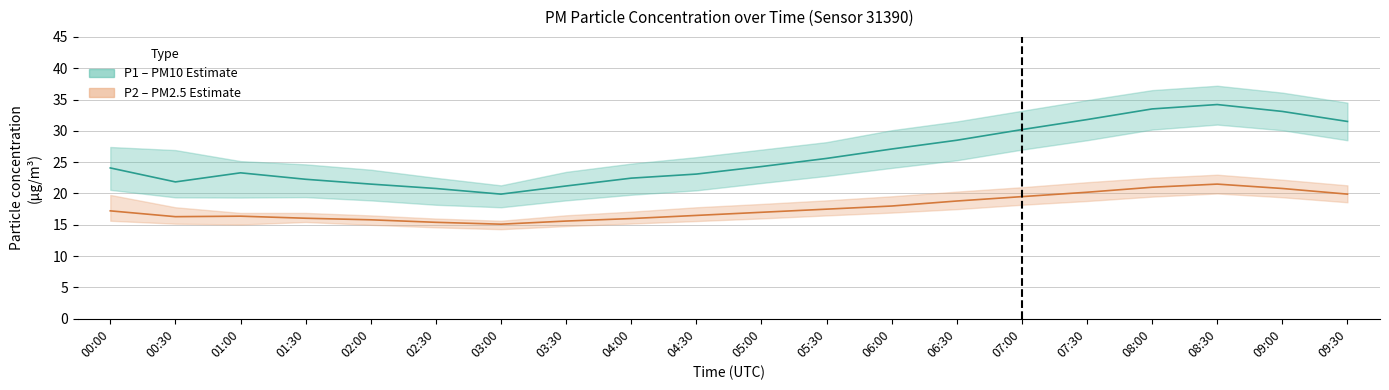

At which label is P2 line closest to 18?

06:00